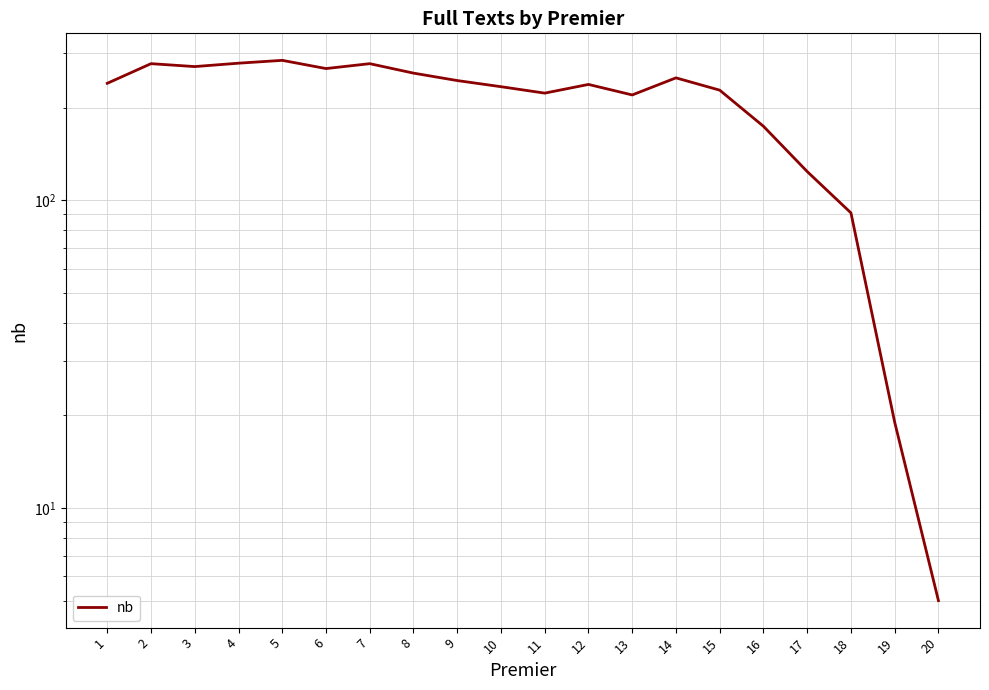

At which category does the data reach its first local valley?

3